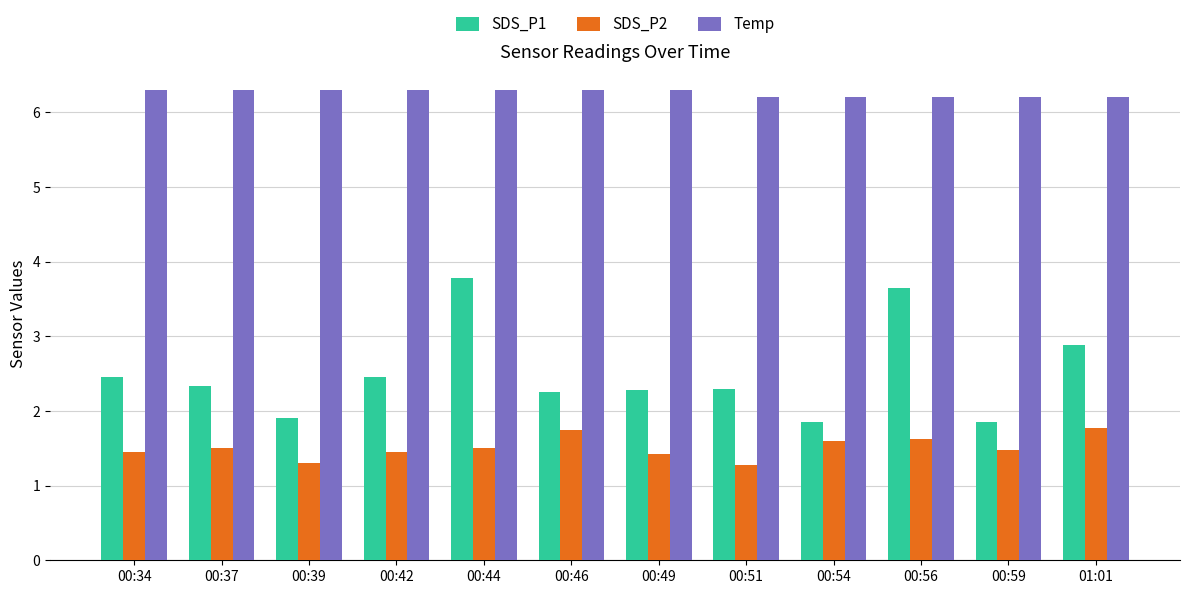

Which series changed the most between 00:39 and 00:54?

SDS_P2